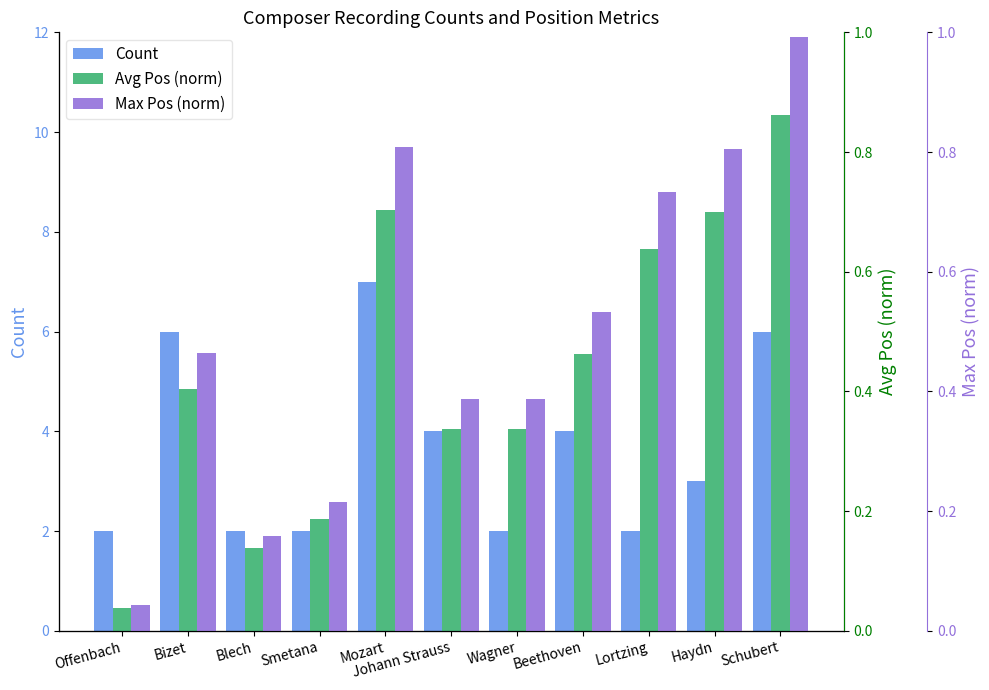

Which series changed the most between Mozart and Wagner?

Count